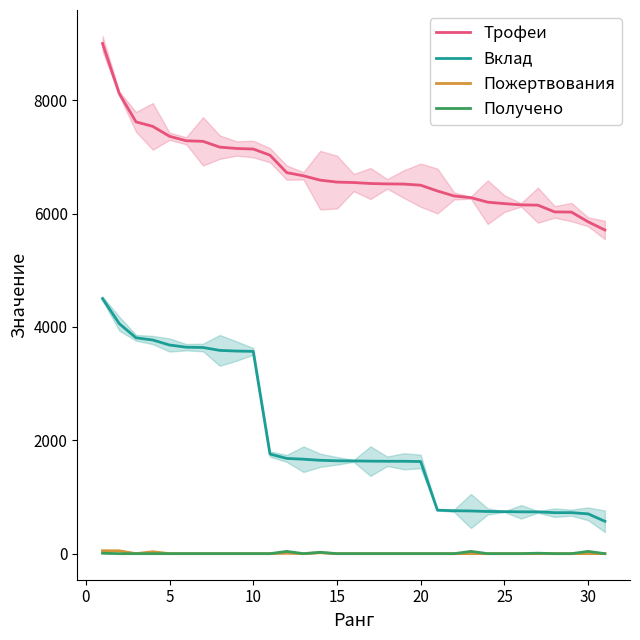

True or false: Трофеи and Вклад cross at least once.

False